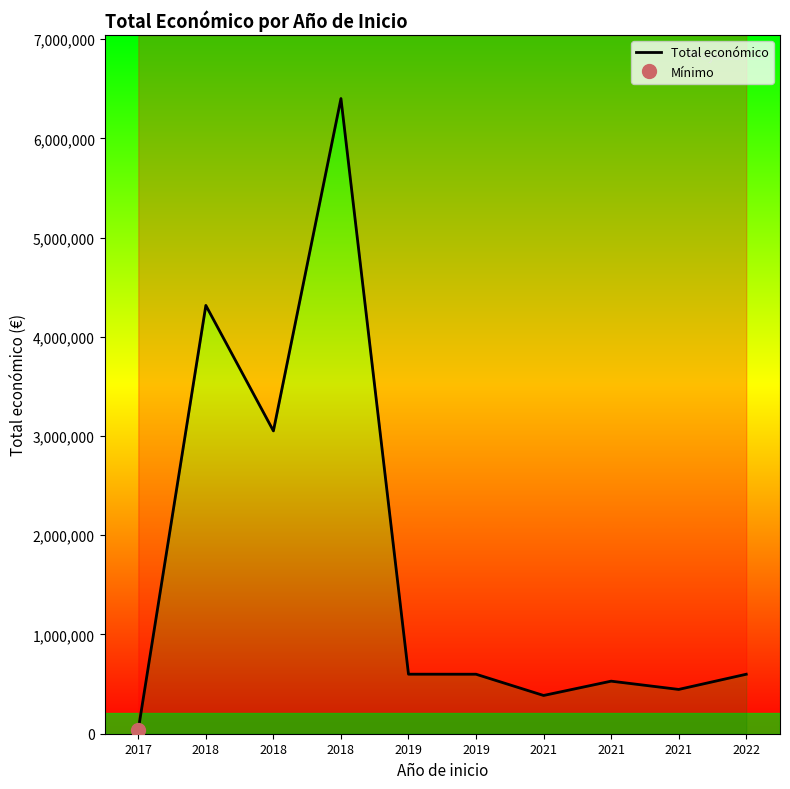

True or false: the data has more than 0 interior local peaks.

True